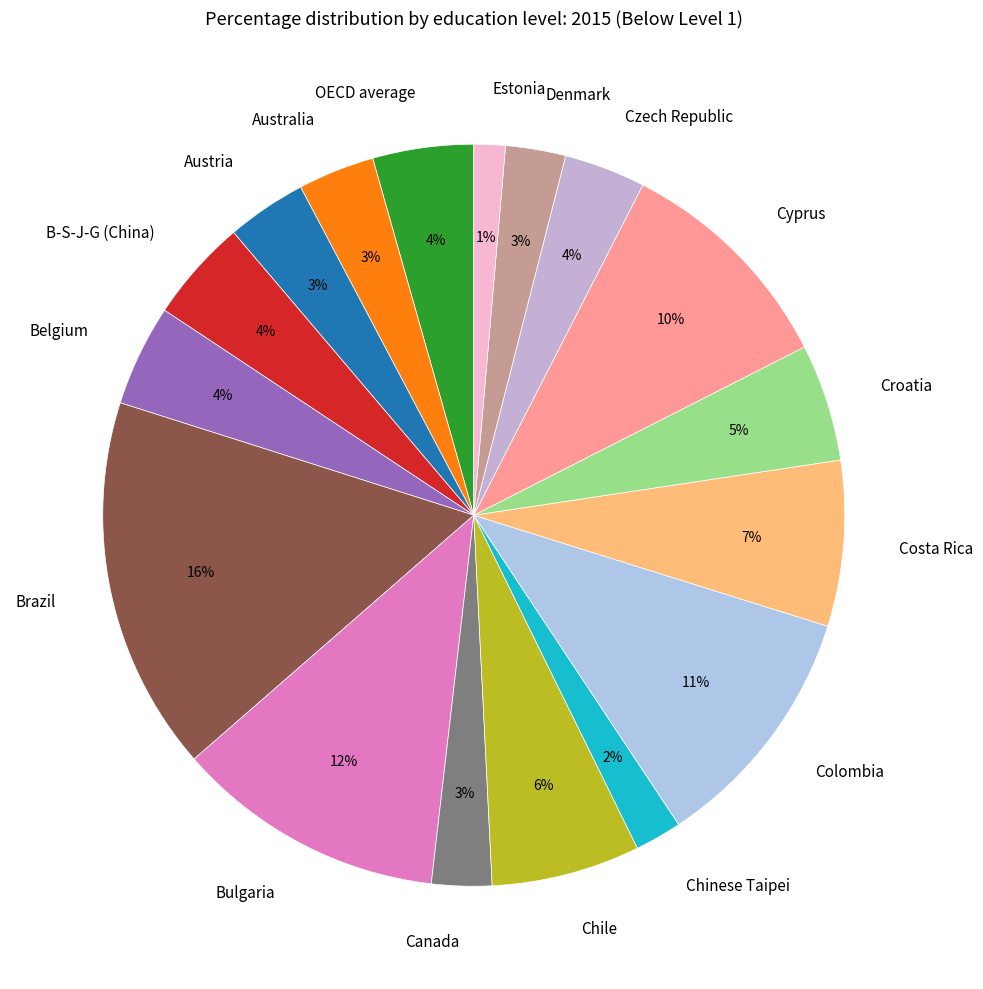

To the nearest percent, what portion does OECD average represent?

4%